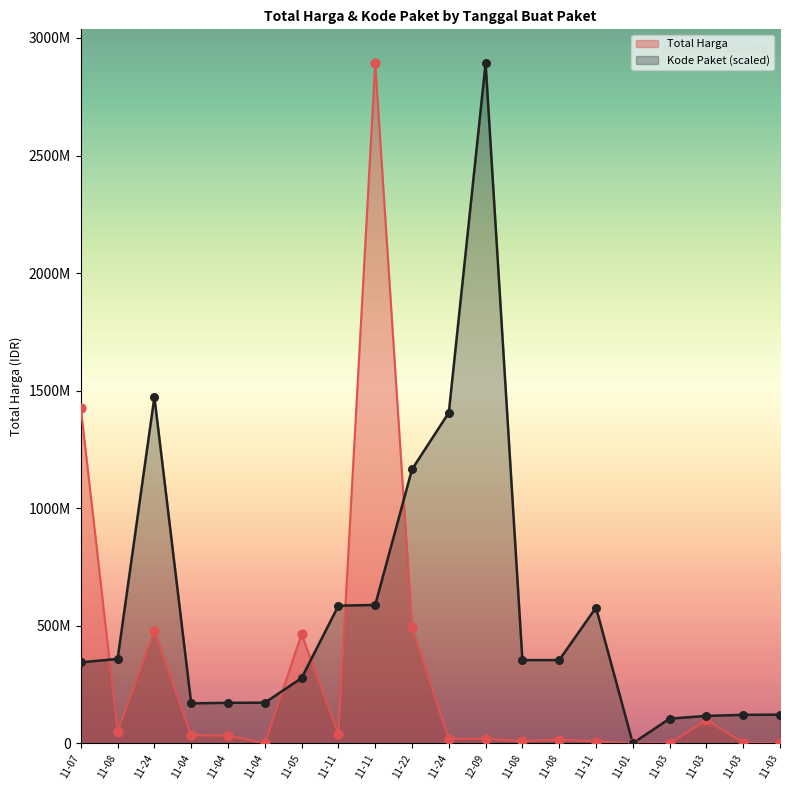

Which series contains the highest Y value?

Total Harga